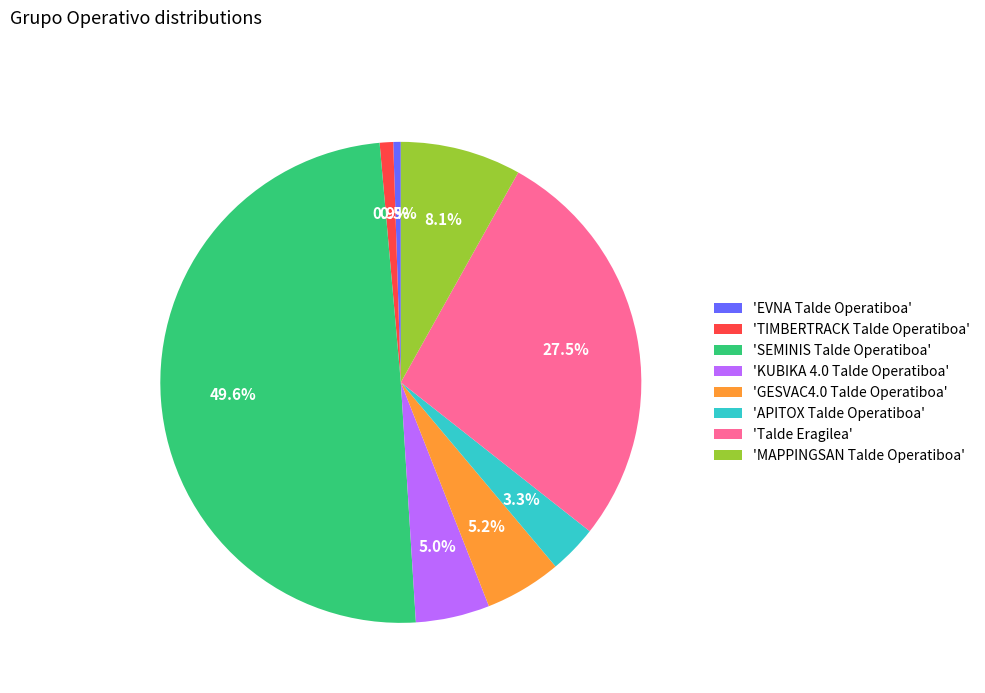

To the nearest percent, what is the difference between the largest and smallest slice percentages?

49%